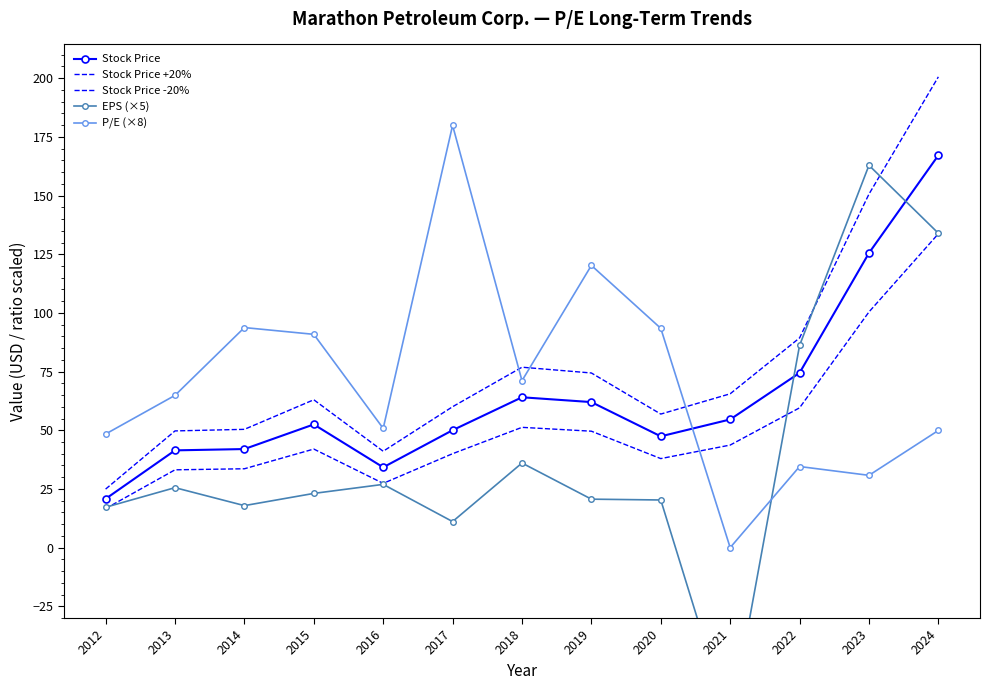

What is the value of the Stock Price +20% point at the 11th from the left?

89.4